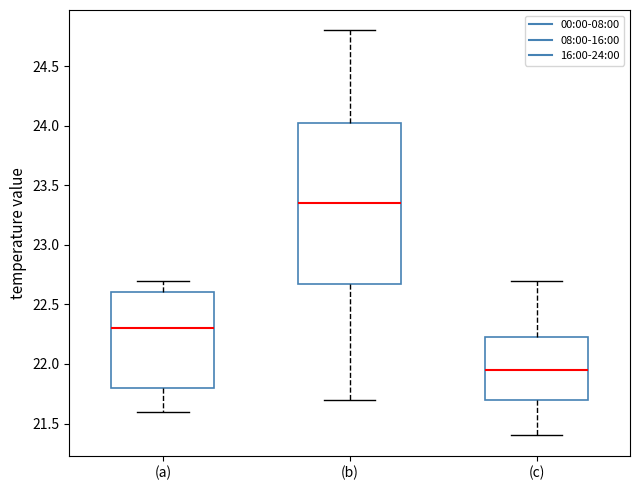

Reading left to right, transcribe this box plot: for each box, give where its median line is, the range the box spans, and where its two whiskers end, as read against the y-axis. The values are not printed on the chart, so give them approximately, as read against the axis.

(a): median 22.30, box 21.80 to 22.60, whiskers 21.60 to 22.70
(b): median 23.35, box 22.70 to 24.05, whiskers 21.70 to 24.80
(c): median 21.95, box 21.70 to 22.25, whiskers 21.40 to 22.70